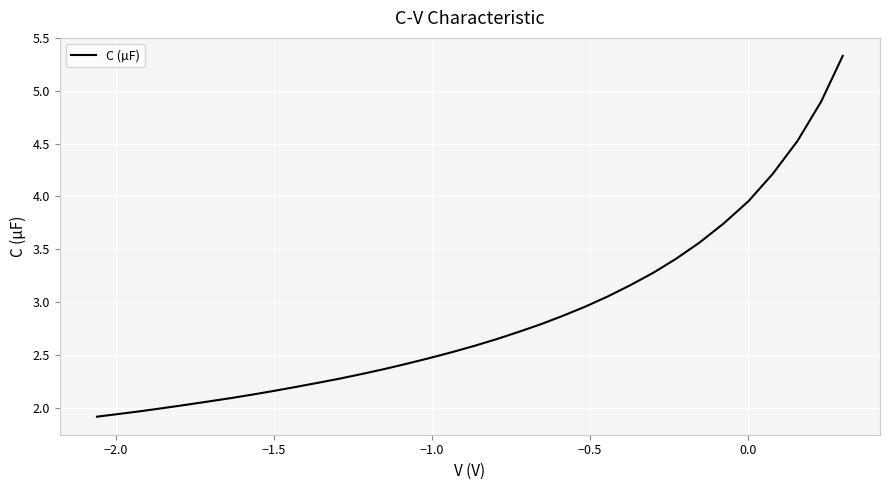

What is the difference between the maximum and minimum values?

3.4